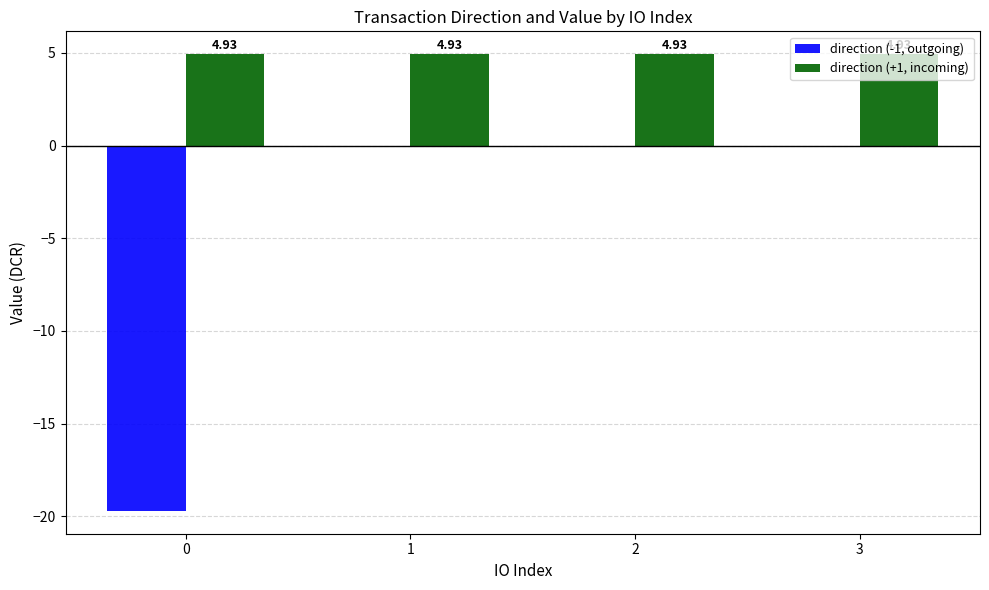

Is the value of direction (-1, outgoing) at 3 greater than the value of direction (+1, incoming) at 0?

No